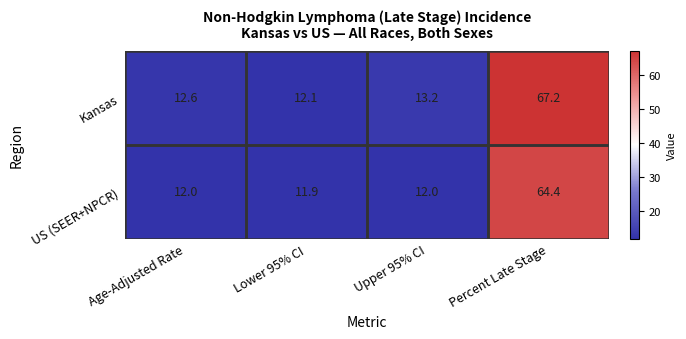

What is the average value of the US (SEER+NPCR) series?

25.1